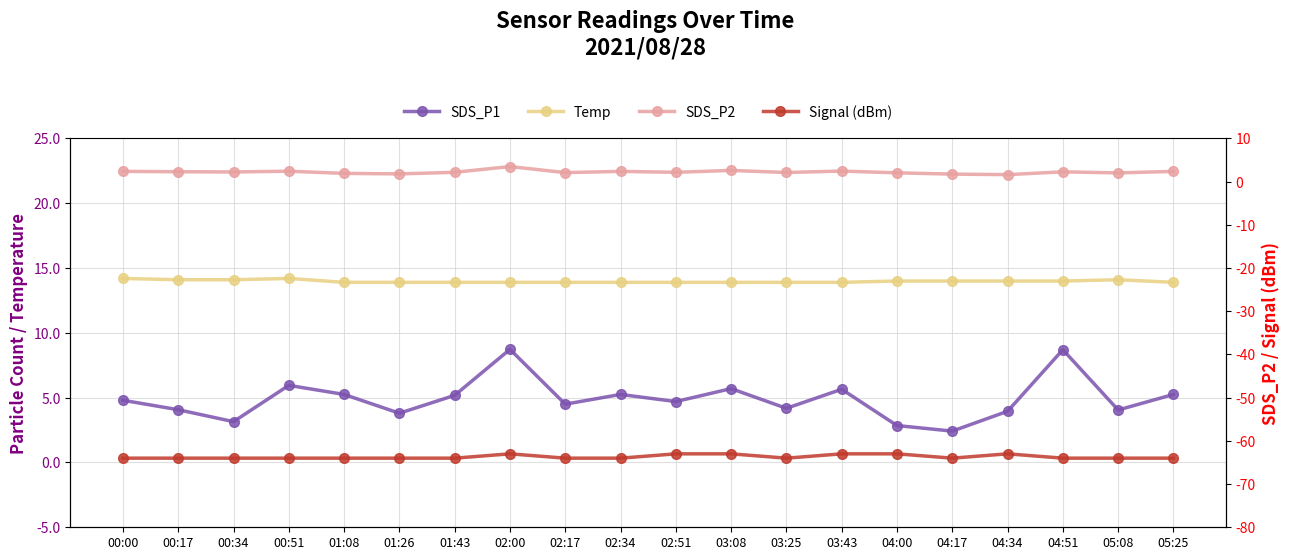

Reading left to right, list all the values displayed in this chart.

SDS_P1: 00:00=4.8	00:17=4.1	00:34=3.1	00:51=6.0	01:08=5.2	01:26=3.8	01:43=5.2	02:00=8.7	02:17=4.5	02:34=5.2	02:51=4.7	03:08=5.7	03:25=4.2	03:43=5.7	04:00=2.9	04:17=2.4	04:34=4.0	04:51=8.7	05:08=4.0	05:25=5.2
Temp: 00:00=14.2	00:17=14.1	00:34=14.1	00:51=14.2	01:08=13.9	01:26=13.9	01:43=13.9	02:00=13.9	02:17=13.9	02:34=13.9	02:51=13.9	03:08=13.9	03:25=13.9	03:43=13.9	04:00=14.0	04:17=14.0	04:34=14.0	04:51=14.0	05:08=14.1	05:25=13.9
SDS_P2: 00:00=2.4	00:17=2.3	00:34=2.2	00:51=2.4	01:08=1.9	01:26=1.8	01:43=2.2	02:00=3.5	02:17=2.1	02:34=2.4	02:51=2.2	03:08=2.6	03:25=2.1	03:43=2.5	04:00=2.0	04:17=1.8	04:34=1.6	04:51=2.3	05:08=2.0	05:25=2.4
Signal (dBm): 00:00=-64.0	00:17=-64.0	00:34=-64.0	00:51=-64.0	01:08=-64.0	01:26=-64.0	01:43=-64.0	02:00=-63.0	02:17=-64.0	02:34=-64.0	02:51=-63.0	03:08=-63.0	03:25=-64.0	03:43=-63.0	04:00=-63.0	04:17=-64.0	04:34=-63.0	04:51=-64.0	05:08=-64.0	05:25=-64.0